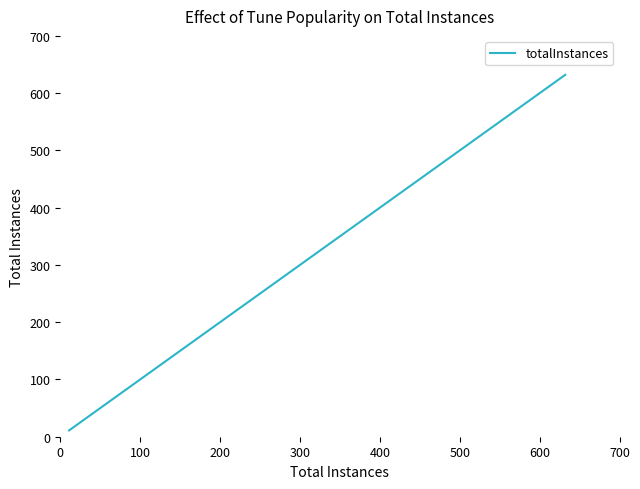

True or false: the data has more than 1 interior local peaks.

False